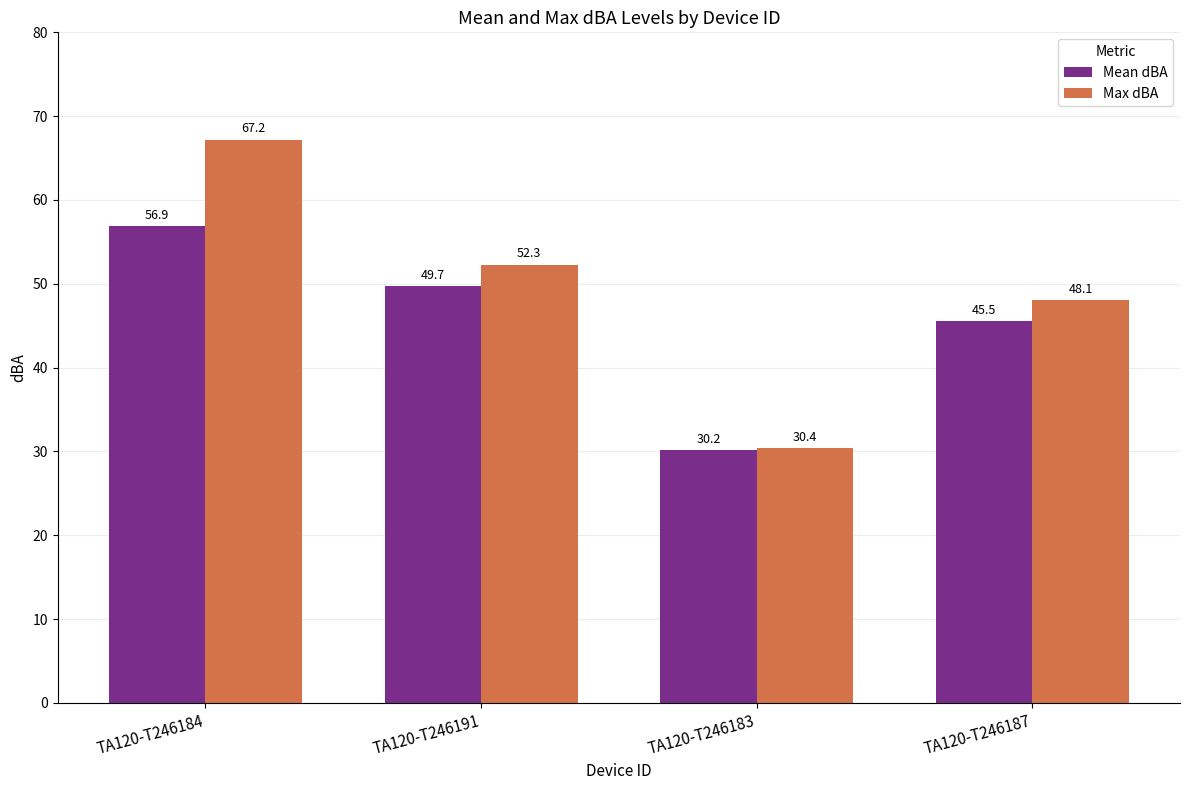

Which series has the widest spread of values?

Max dBA